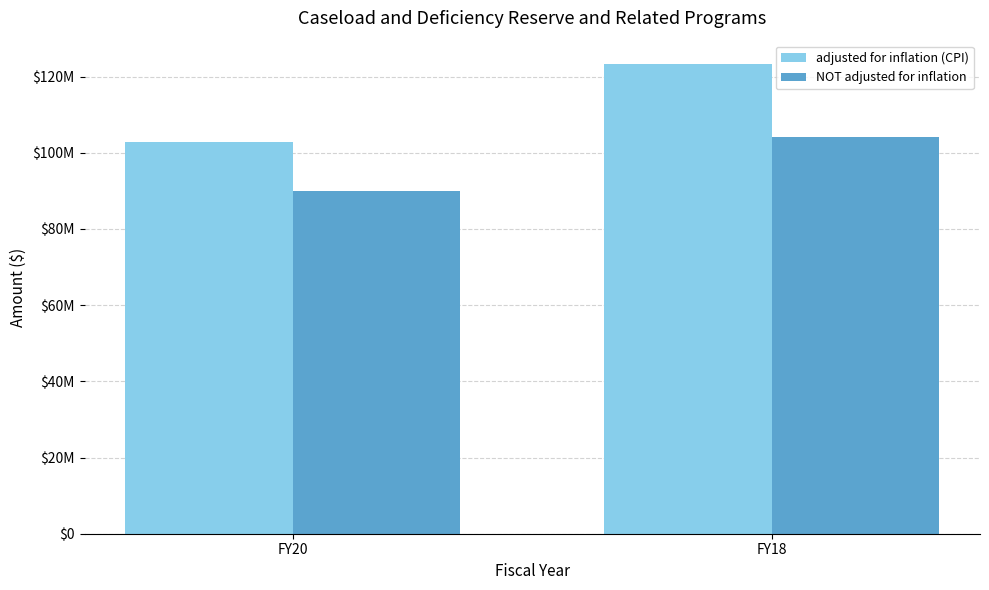

Is the value of NOT adjusted for inflation at FY20 greater than the value of adjusted for inflation (CPI) at FY18?

No